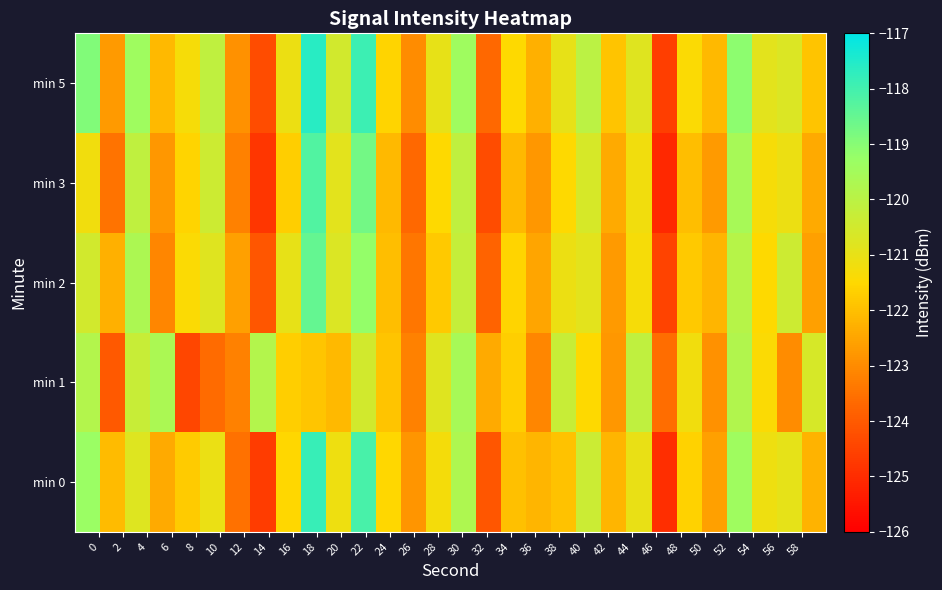

Rank the series by their maximum value, from lowest to highest.

min 1, min 2, min 3, min 0, min 5